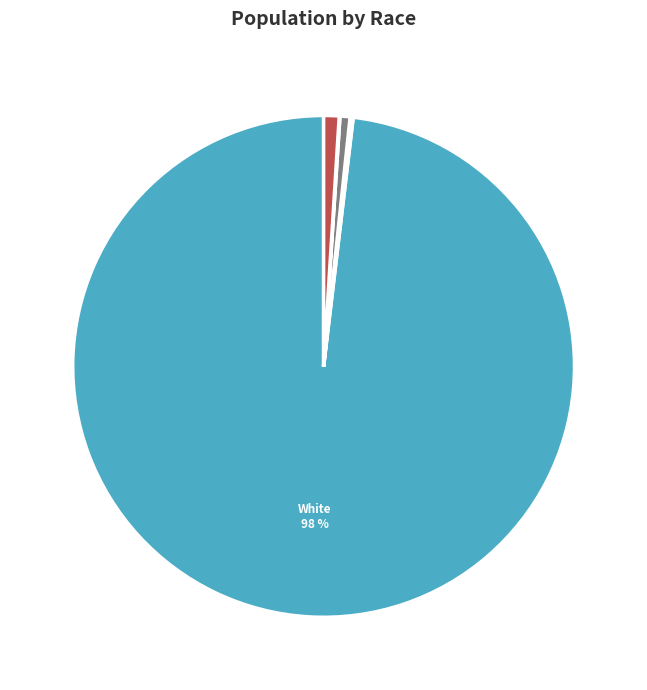

To the nearest percent, what is the average slice percentage?

14%